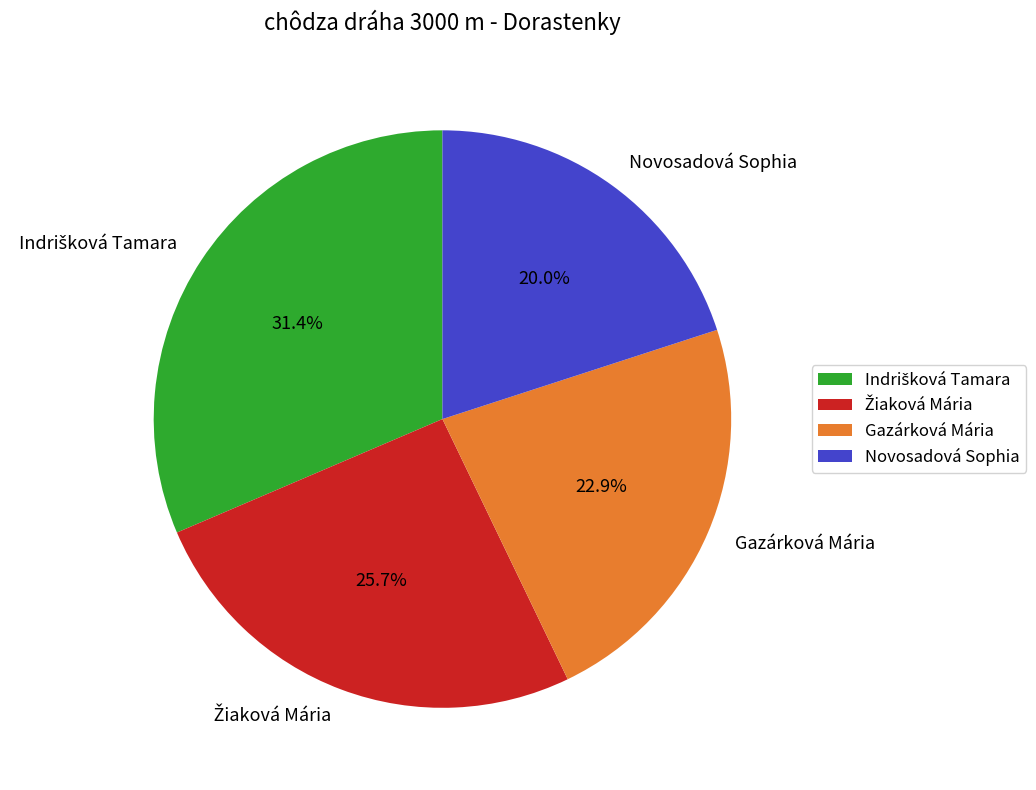

Is there any slice that represents more than half of the pie?

No